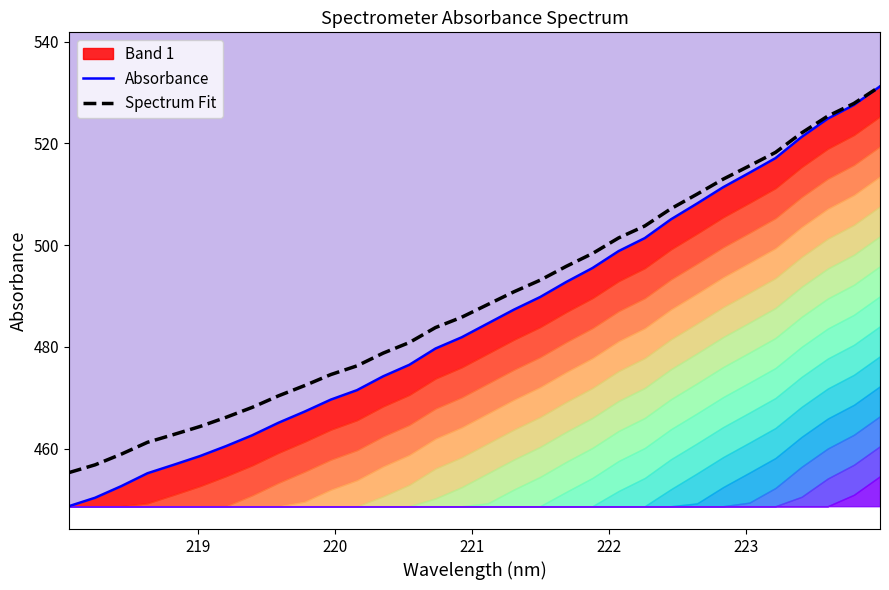

How many categories are shown in the chart?

32